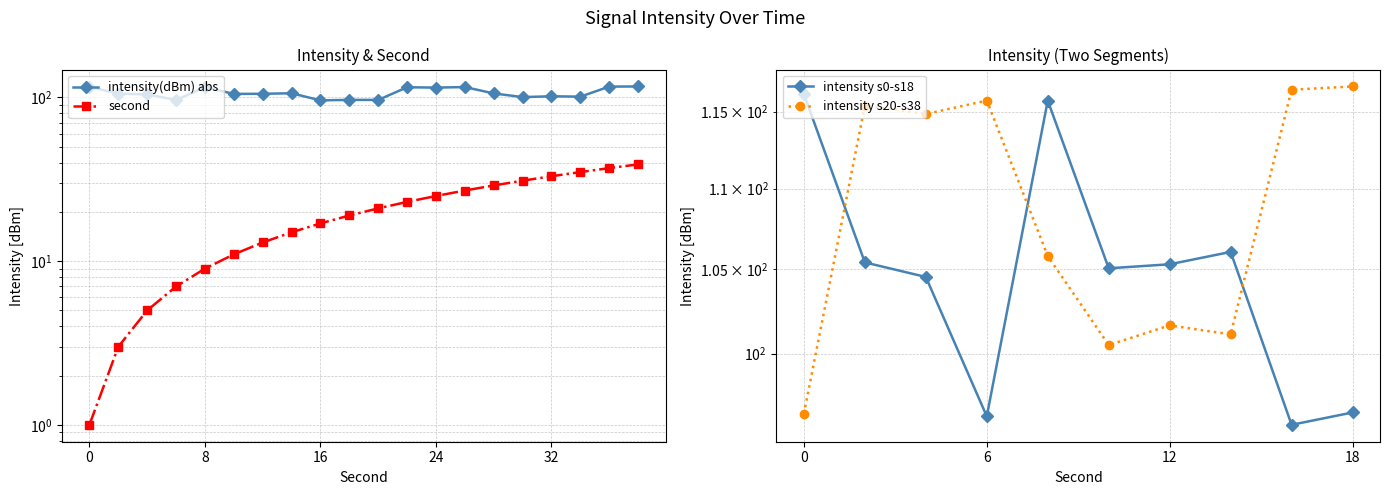

Does the chart have visible grid lines?

Yes